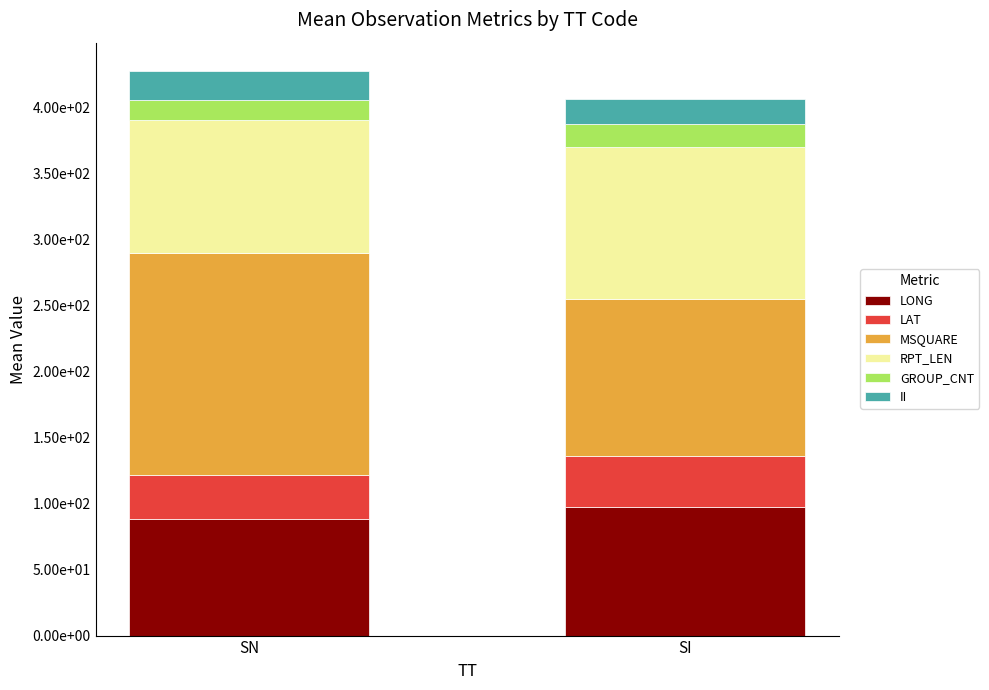

What are all the series names shown in the legend?

LONG, LAT, MSQUARE, RPT_LEN, GROUP_CNT, II